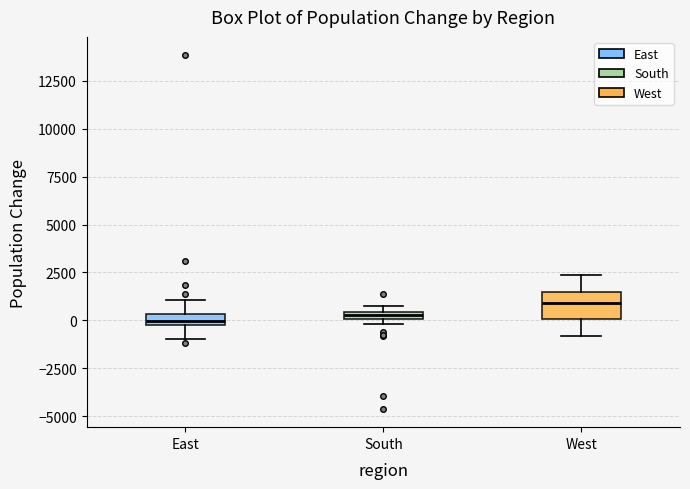

Which box is the tallest, from its lower edge to its upper edge?

West